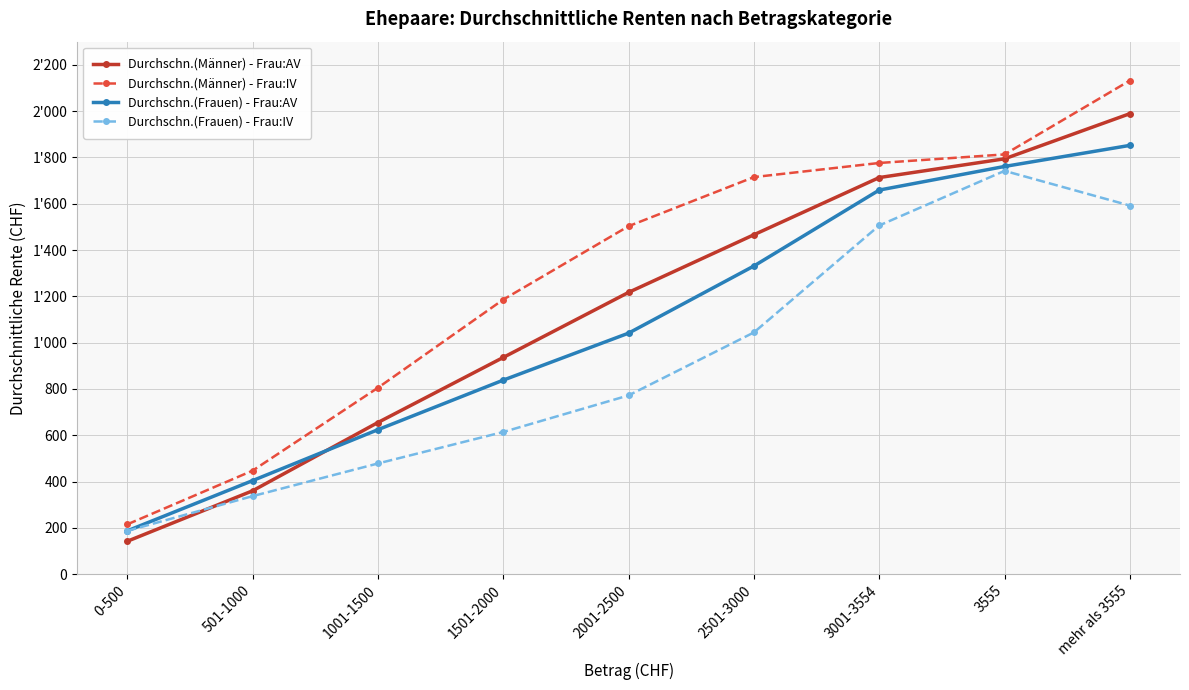

What are all the series names shown in the legend?

Durchschn.(Männer) - Frau:AV, Durchschn.(Männer) - Frau:IV, Durchschn.(Frauen) - Frau:AV, Durchschn.(Frauen) - Frau:IV